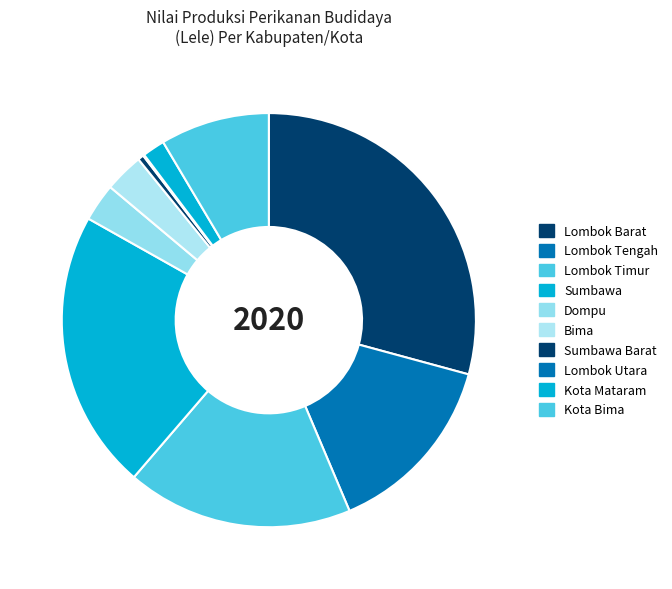

Does Sumbawa Barat account for over 50% of the chart?

No